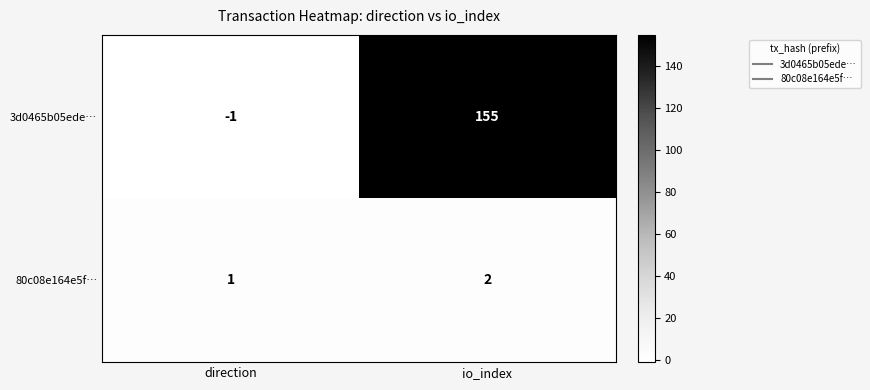

Which series has the largest total across all categories?

3d0465b05ede…